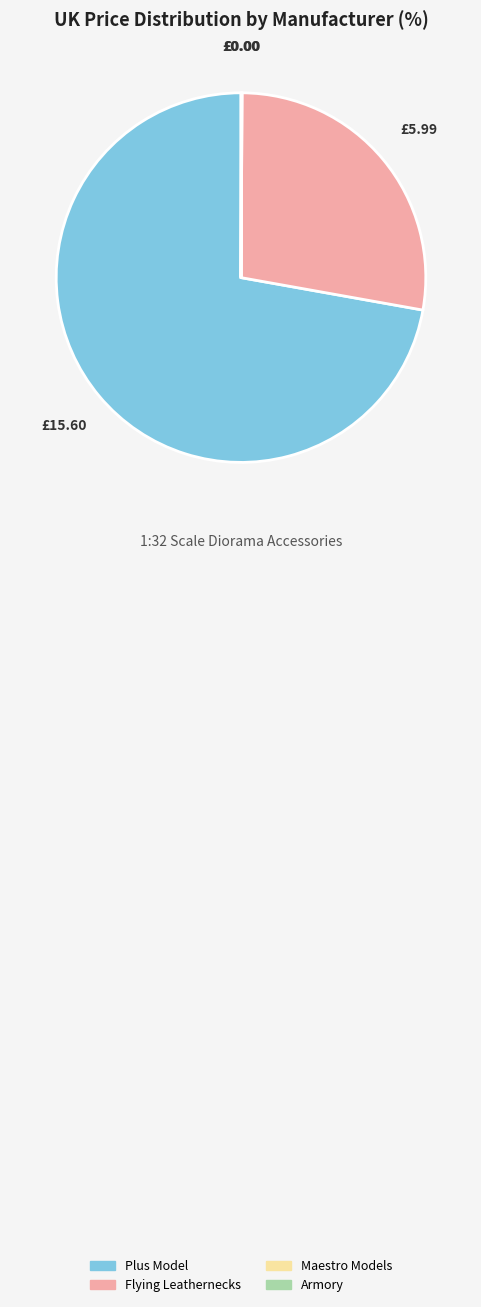

Which category accounts for the majority?

Plus Model